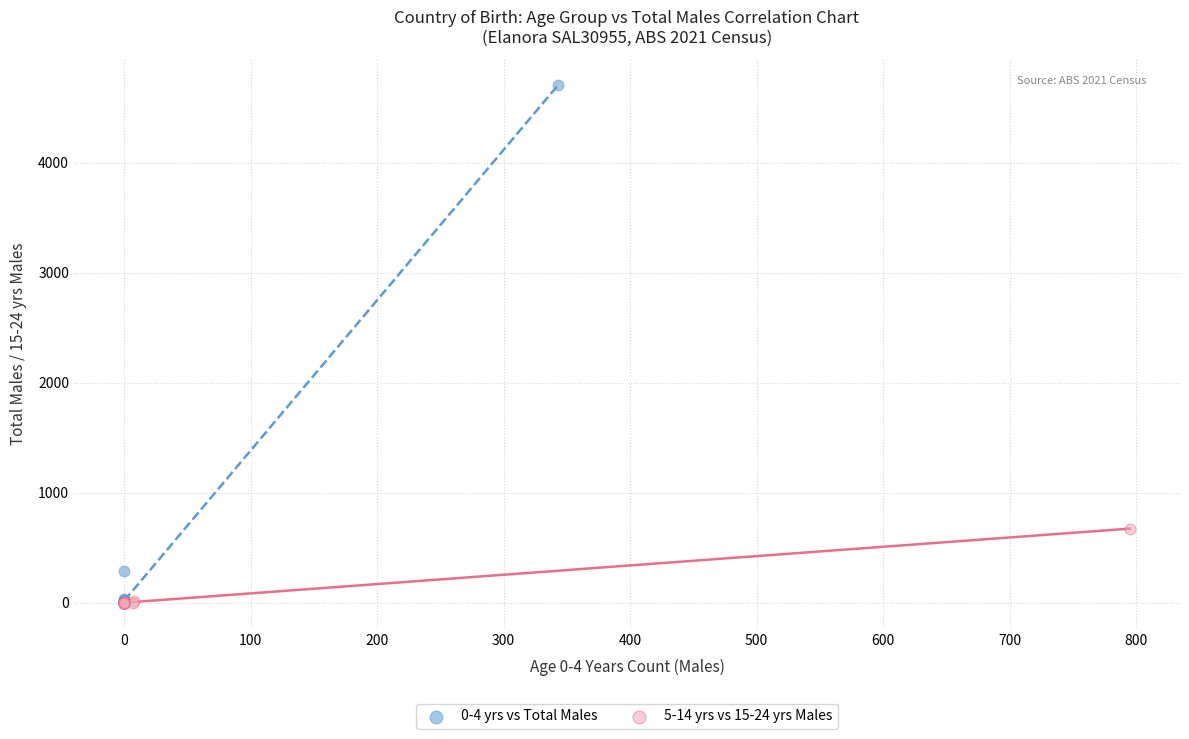

Which series contains the highest Y value?

0-4 yrs vs Total Males